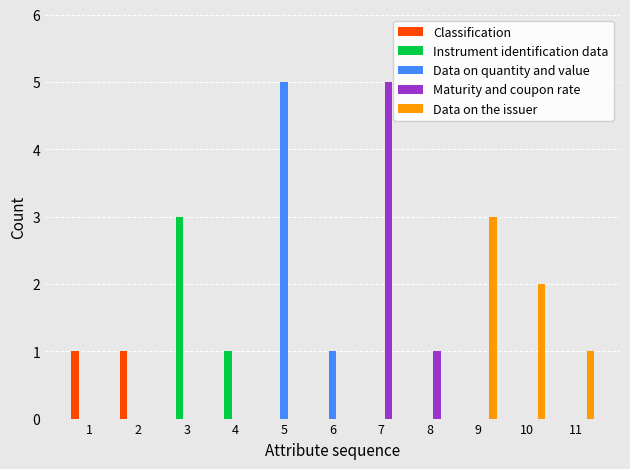

At which label does Maturity and coupon rate reach its peak?

7